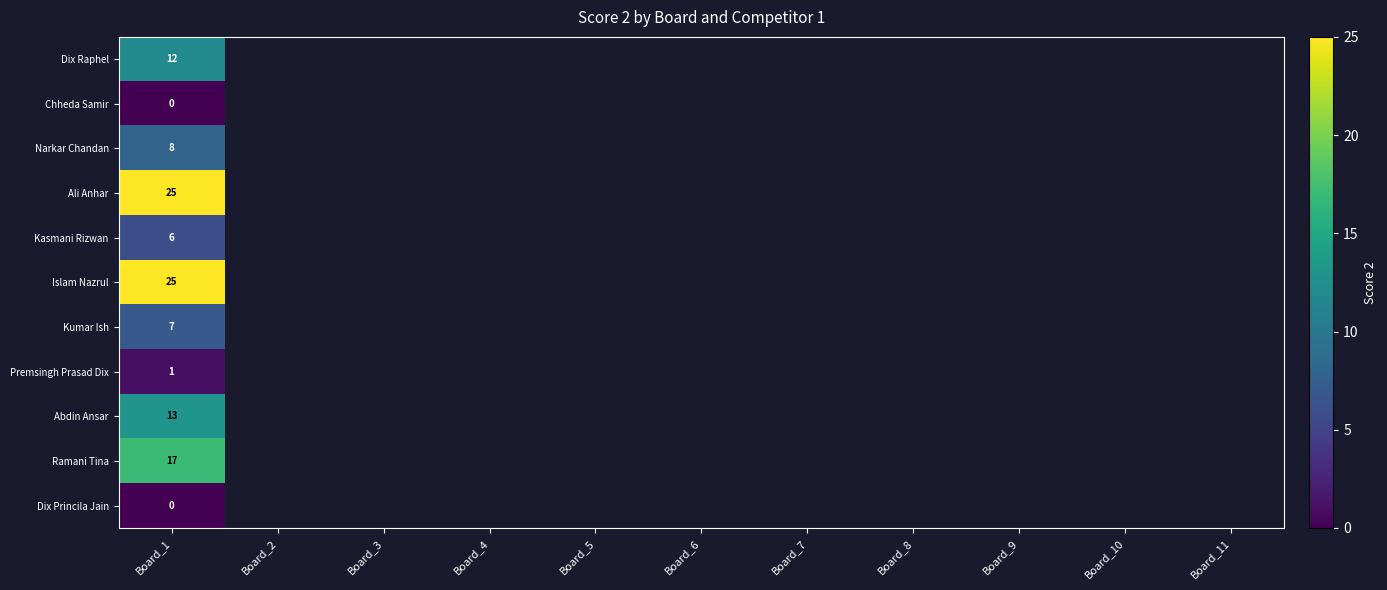

The value of Narkar Chandan at Board_1 is 8. True or false?

True